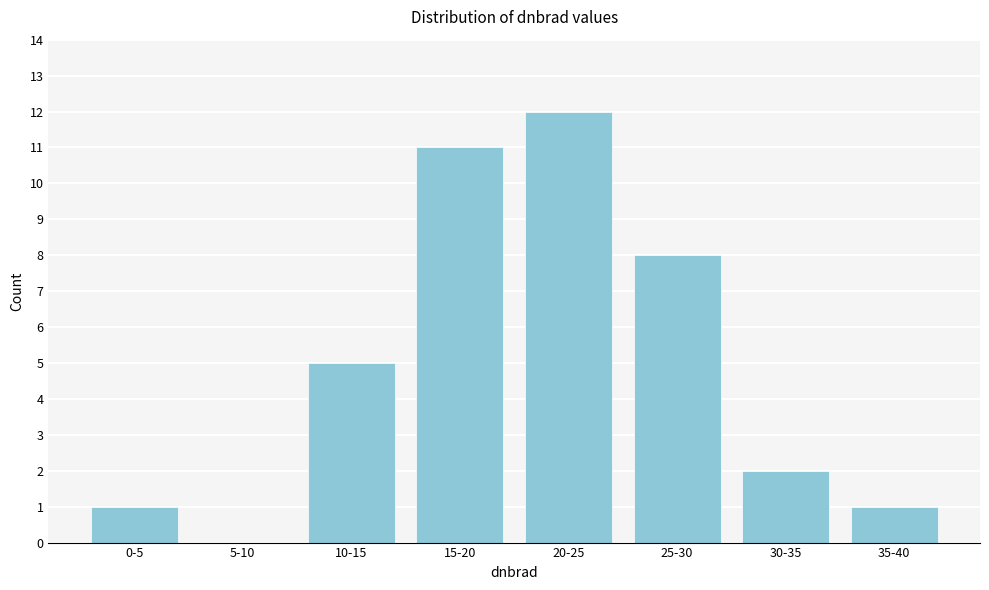

Reading left to right, extract all data points from this chart.

0-5=1	5-10=0	10-15=5	15-20=11	20-25=12	25-30=8	30-35=2	35-40=1